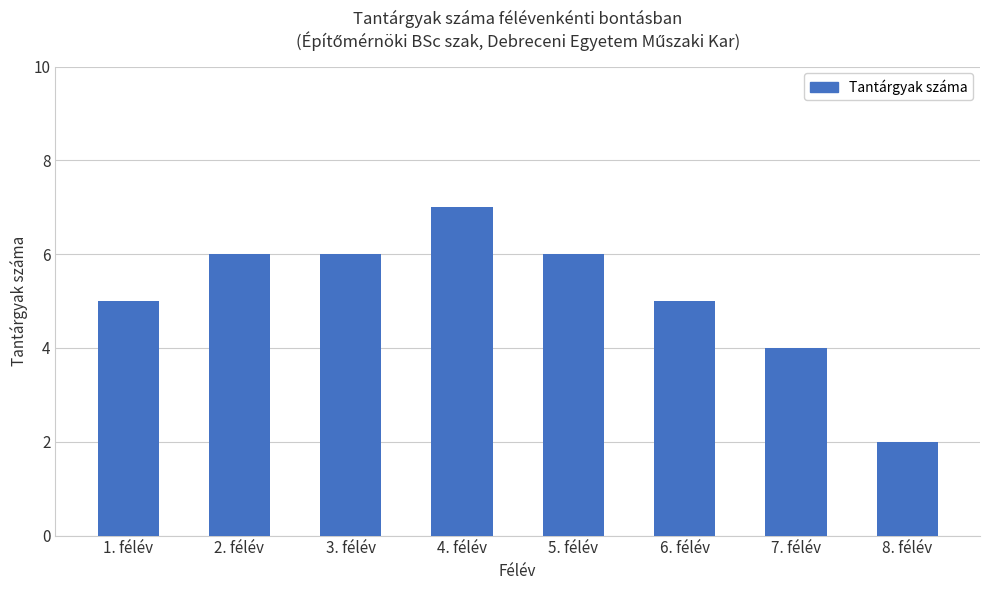

What is the label of the 8th bar from the right?

1. félév